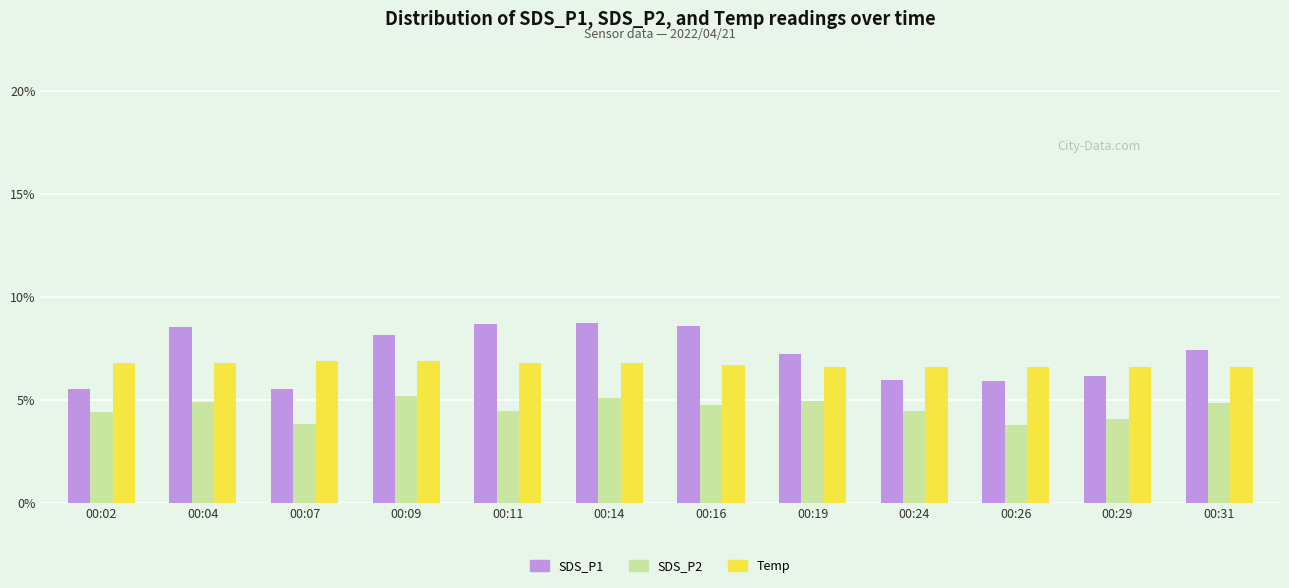

What is the minimum value shown in the chart?

3.8